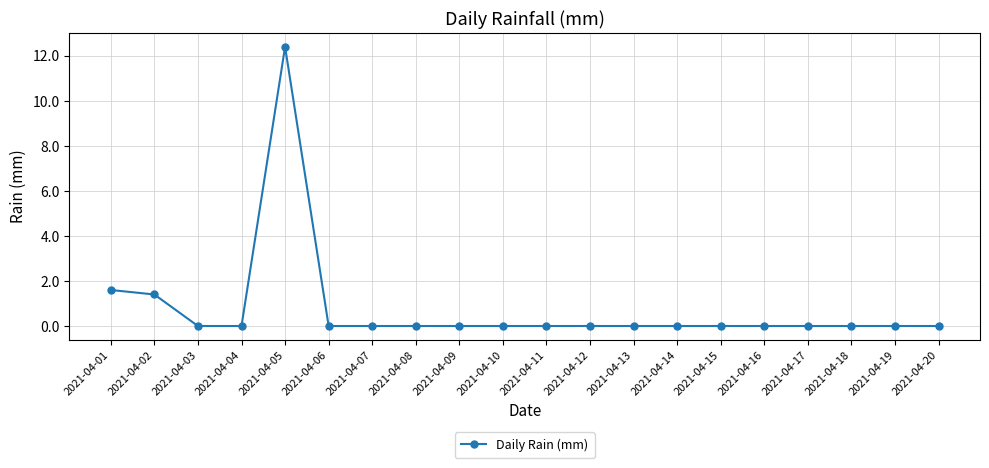

The chart shows a value of 0.8 at 2021-04-01. True or false?

False